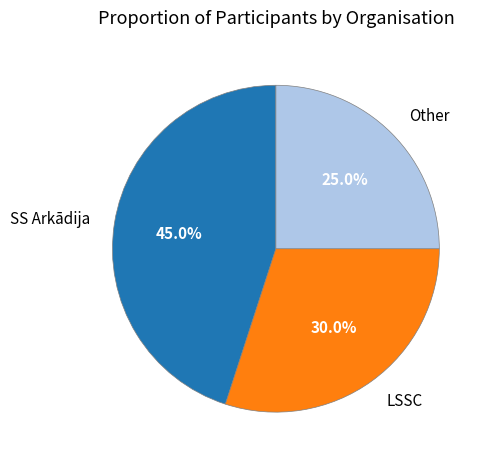

How much of the chart is everything except Other?

75.0%